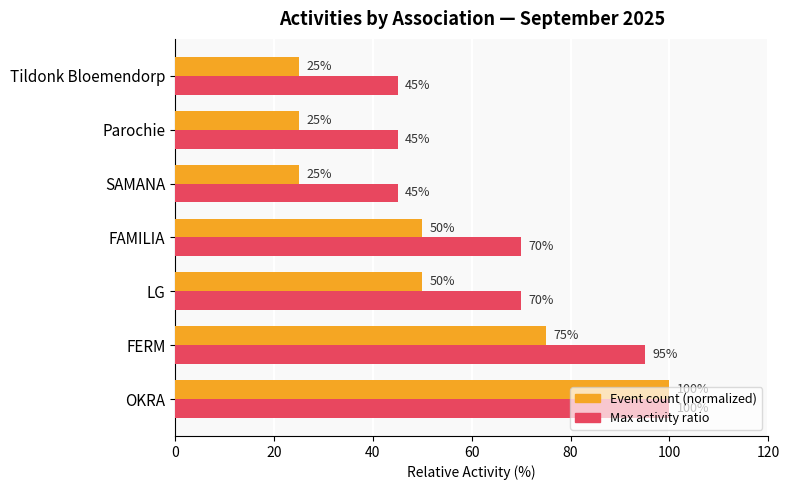

What is the sum of all Event count (normalized) values?

350